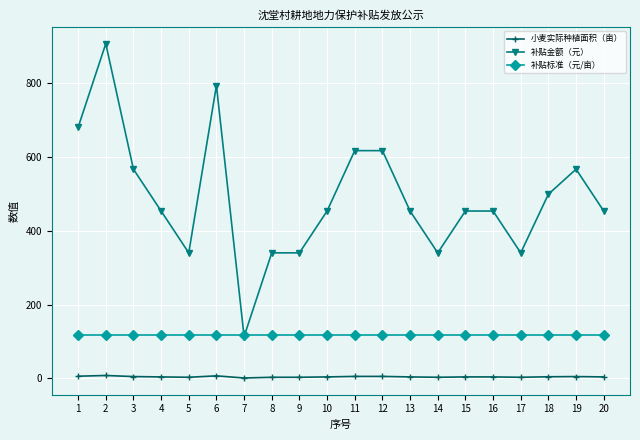

Which label corresponds to the largest value in the chart?

2